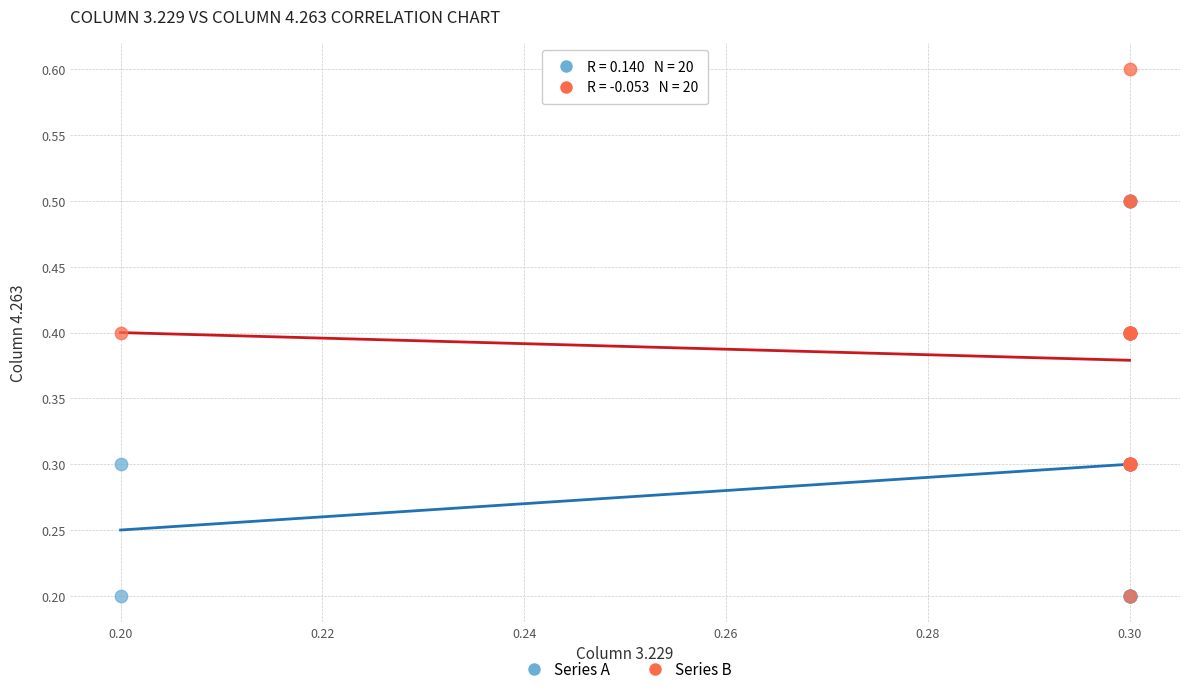

Which series has the largest Y range (max minus min)?

Series B